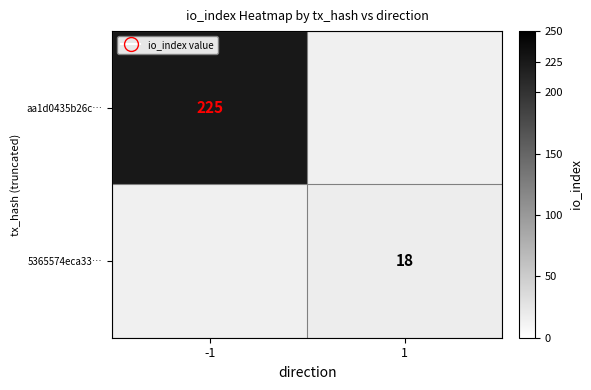

Is the value of aa1d0435b26c… at -1 greater than the value of 5365574eca33… at 1?

Yes